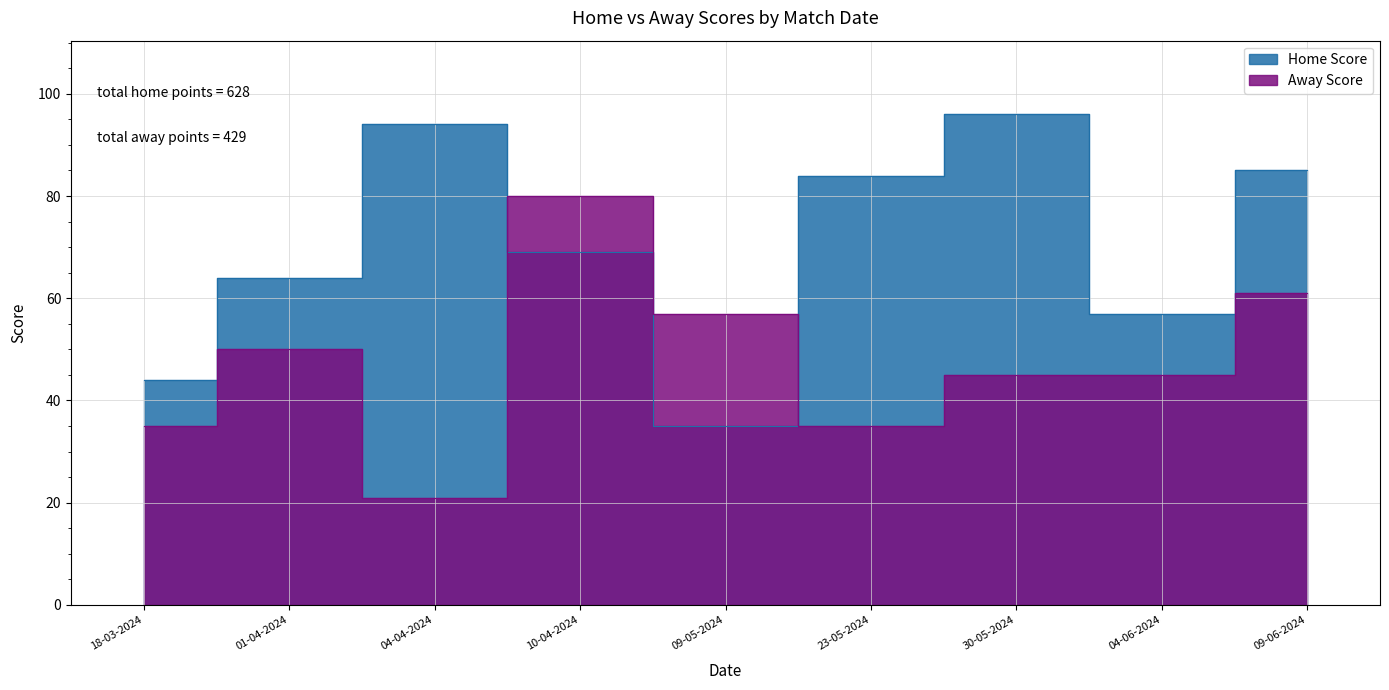

True or false: Home Score has a value of 57 at 04-06-2024.

True